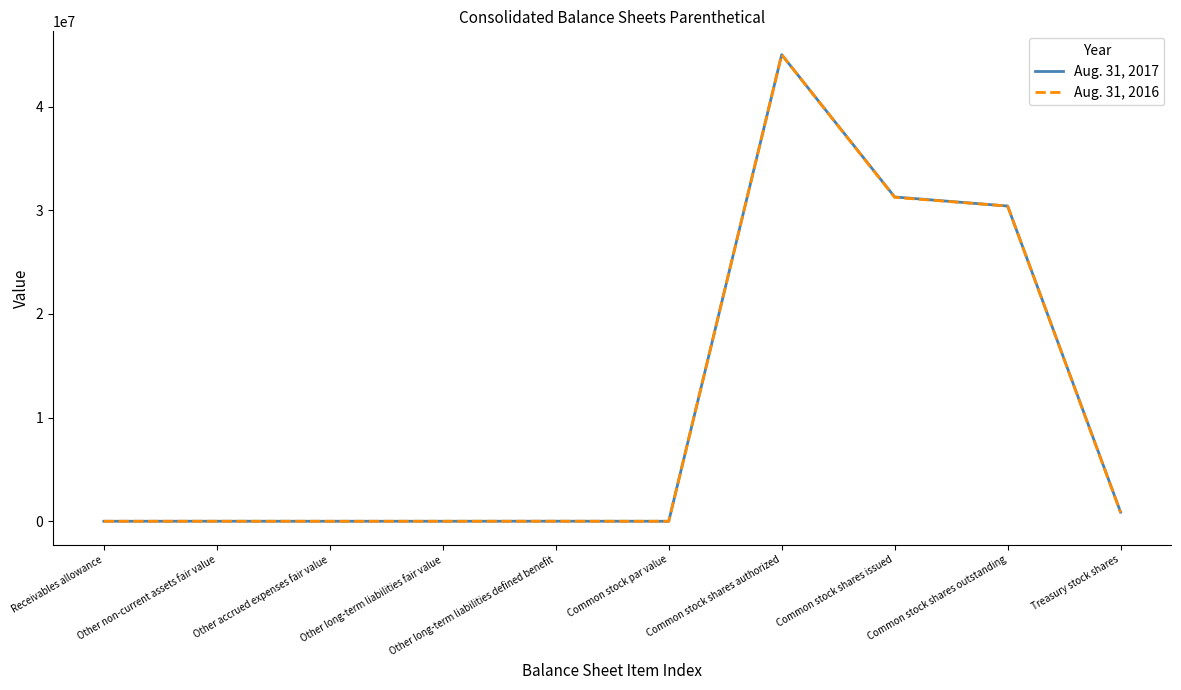

Which category has the highest value in the Aug. 31, 2016 series?

Common stock shares authorized